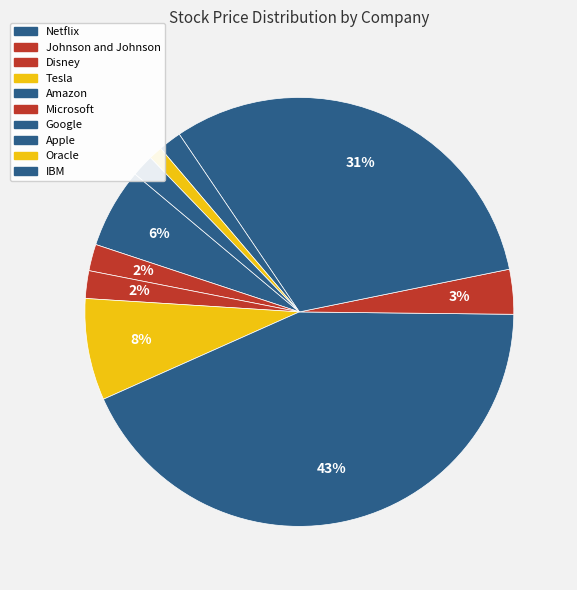

How many segments does this pie chart have?

10